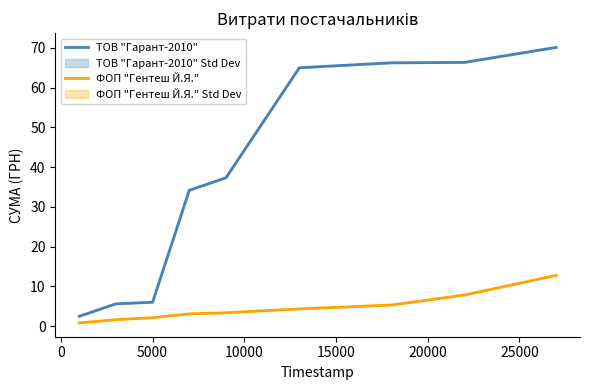

True or false: ТОВ "Гарант-2010" and ФОП "Гентеш Й.Я." cross at least once.

False